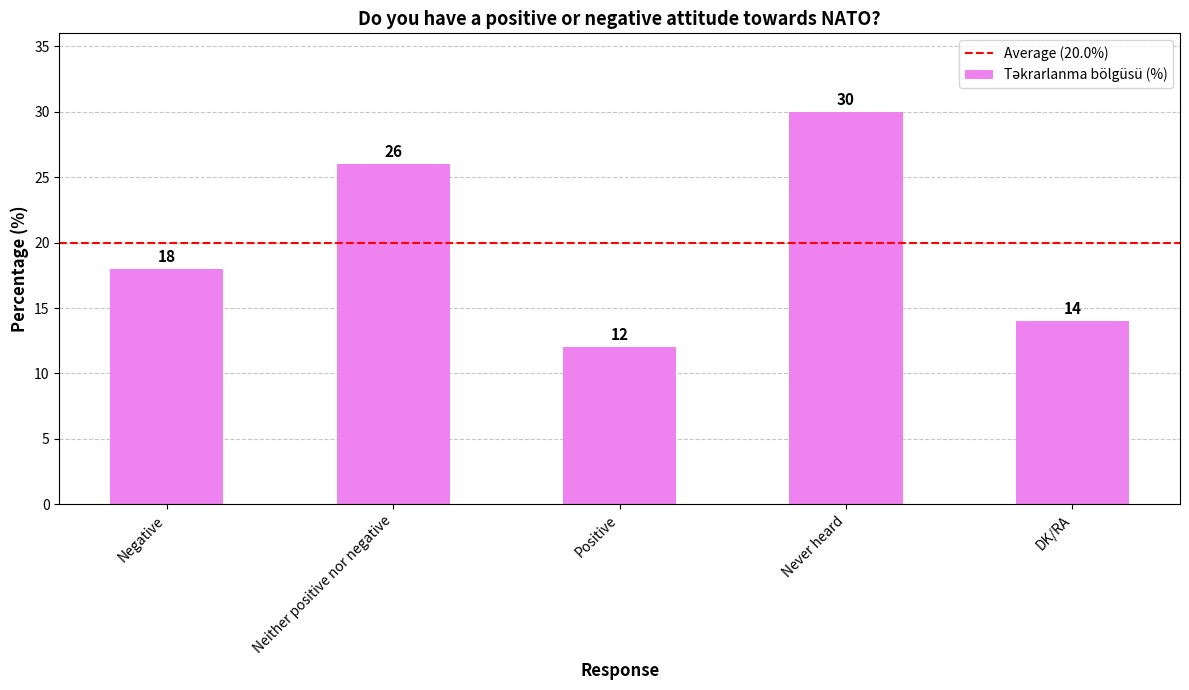

What is the change in value from Negative to Never heard?

+12